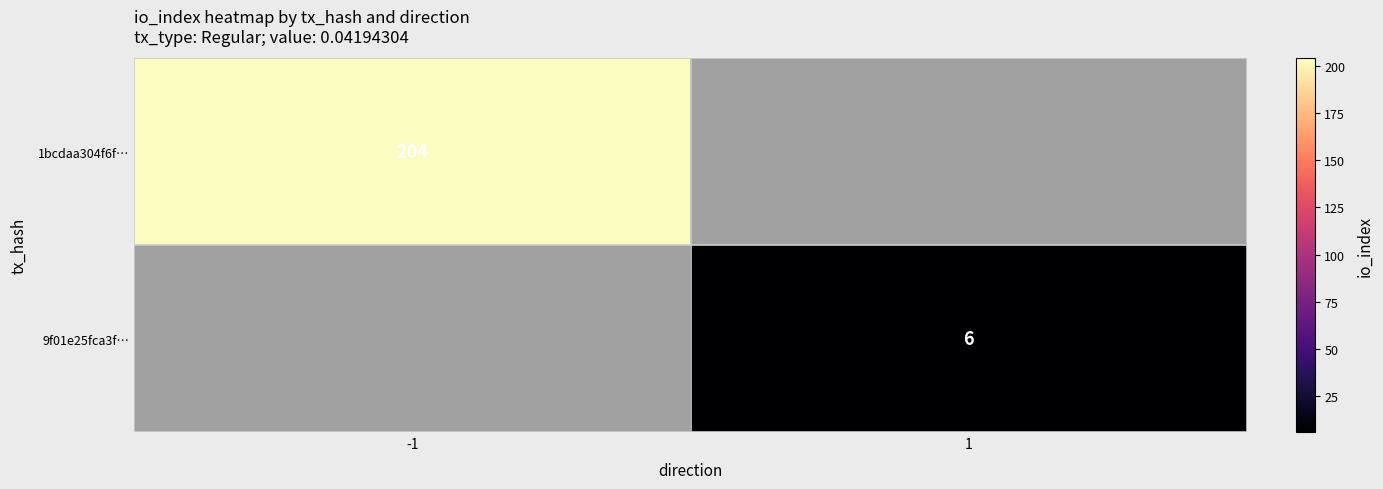

Which label corresponds to the smallest value in the chart?

1